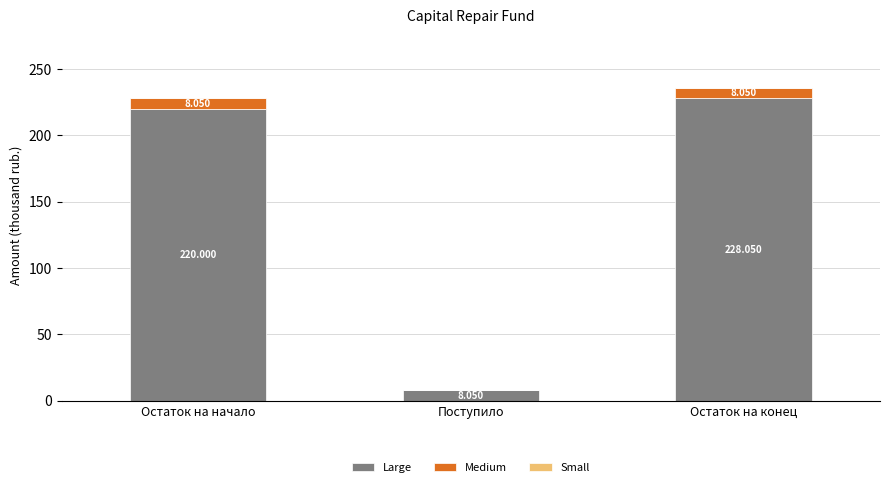

At which category is the sum across all series the highest?

Остаток на конец